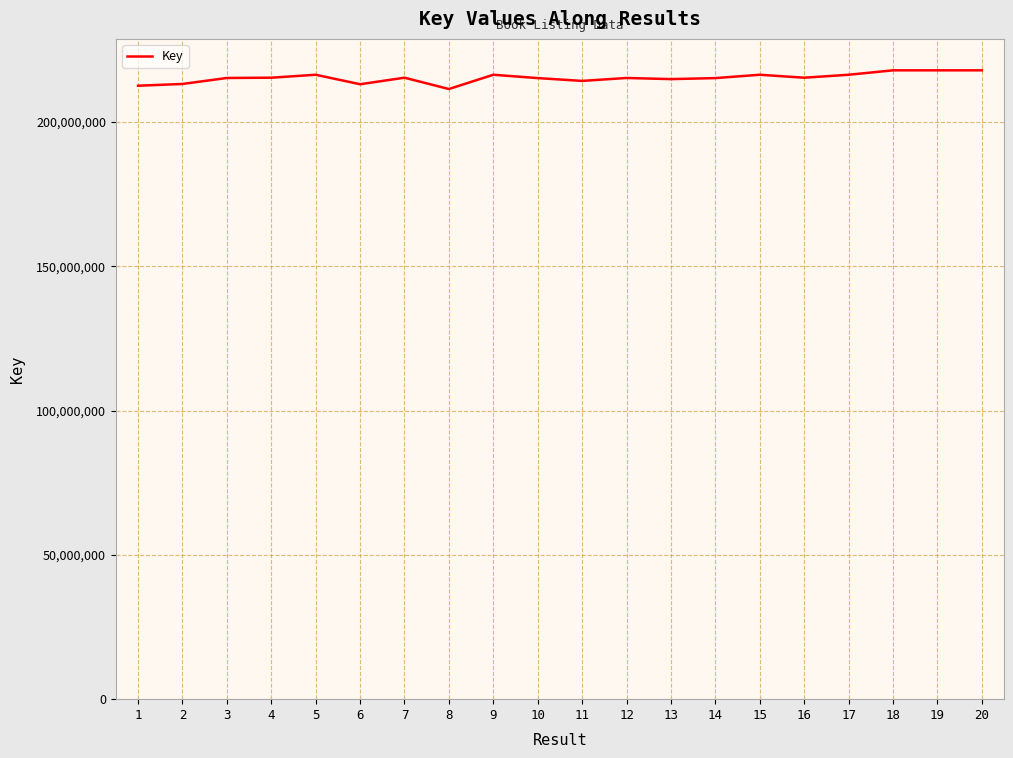

Where does the data first go above 215335740?

4